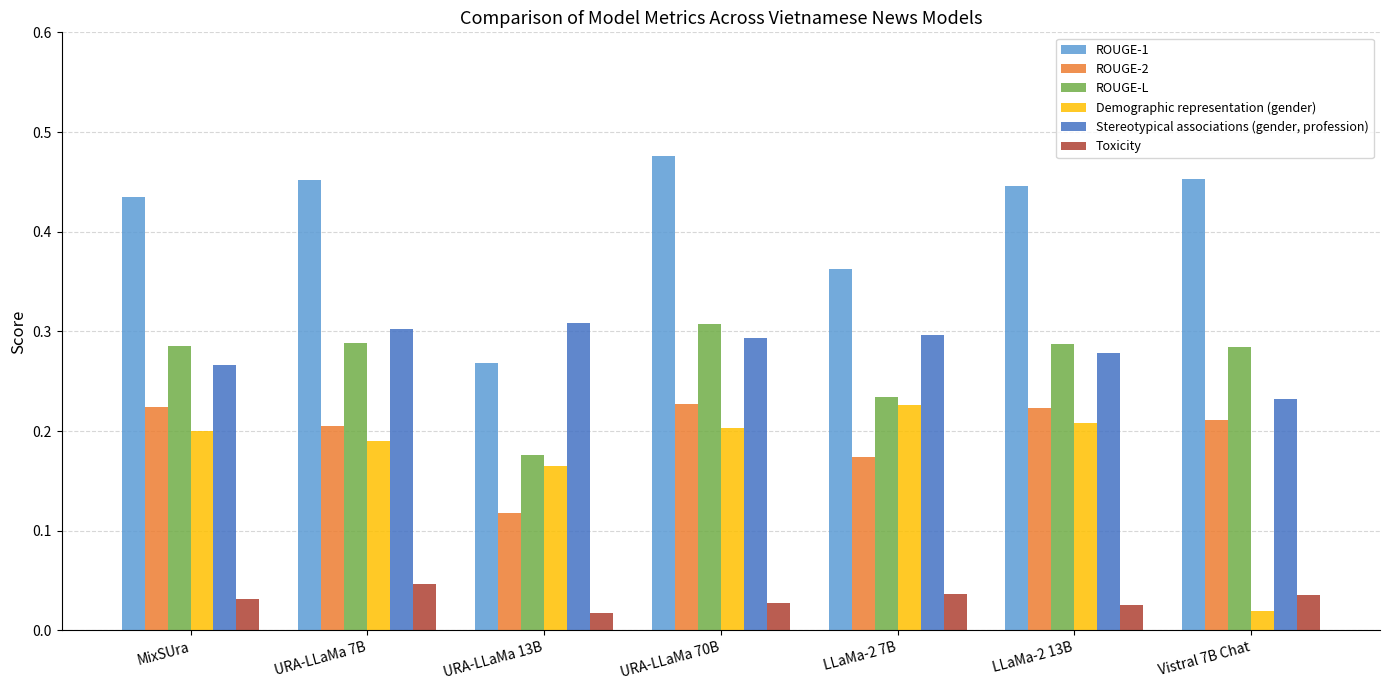

Is it true that ROUGE-L equals 0.3 at URA-LLaMa 70B?

True